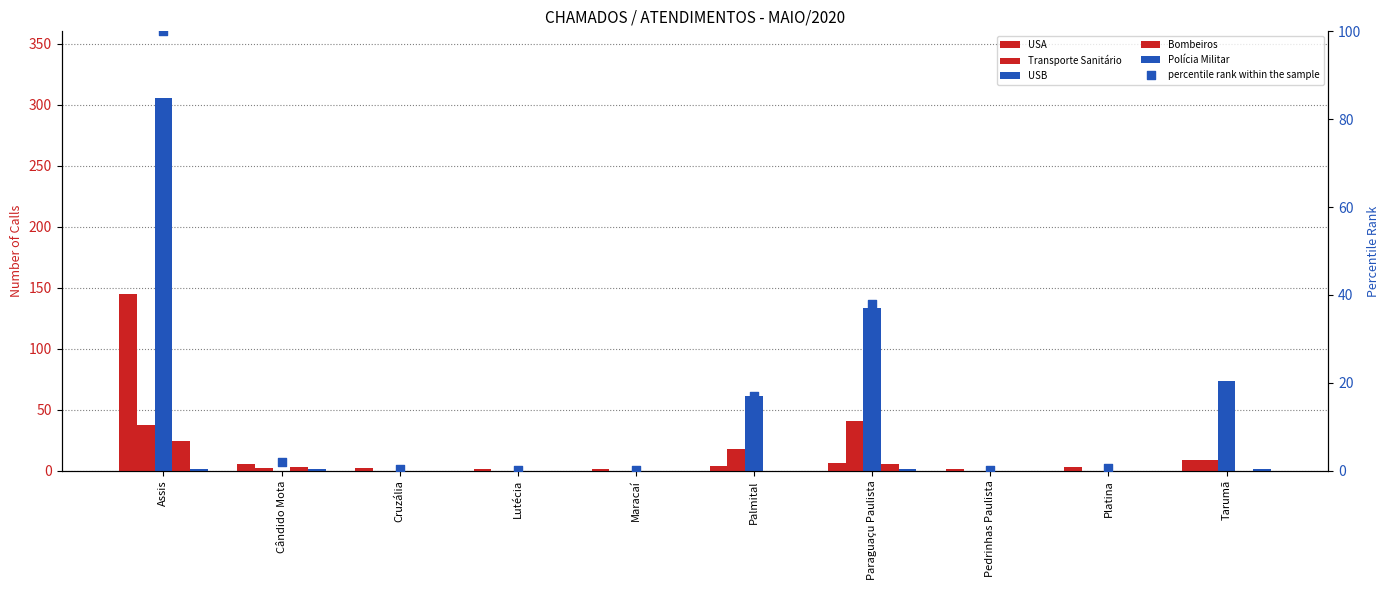

What are all the series names shown in the legend?

USA, Transporte Sanitário, USB, Bombeiros, Polícia Militar, percentile rank within the sample